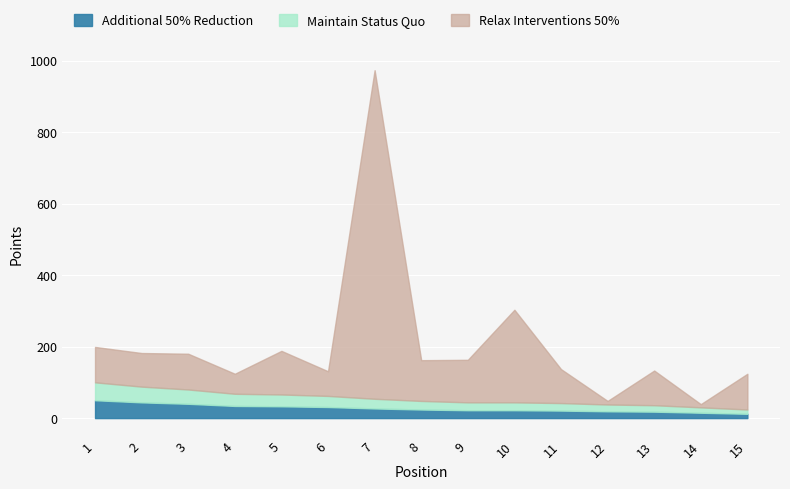

What is the value of the Relax Interventions 50% point at the 12th from the left?

48